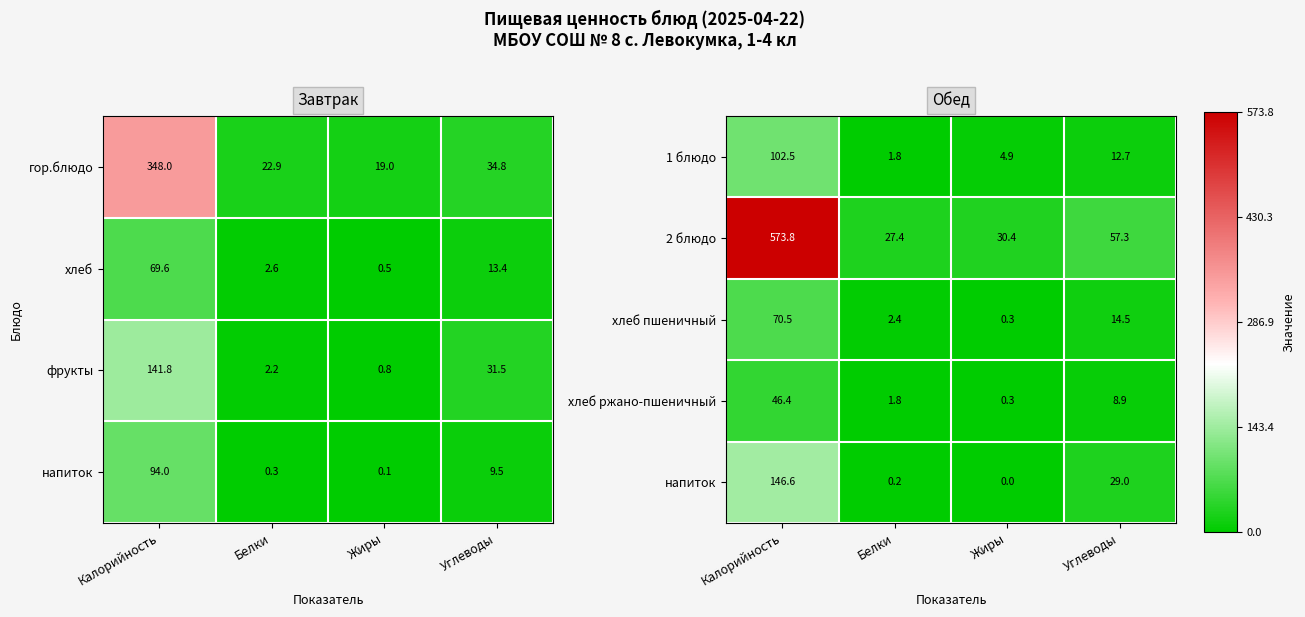

Rank the categories by хлеб ржано-пшеничный value from lowest to highest.

Жиры, Белки, Углеводы, Калорийность